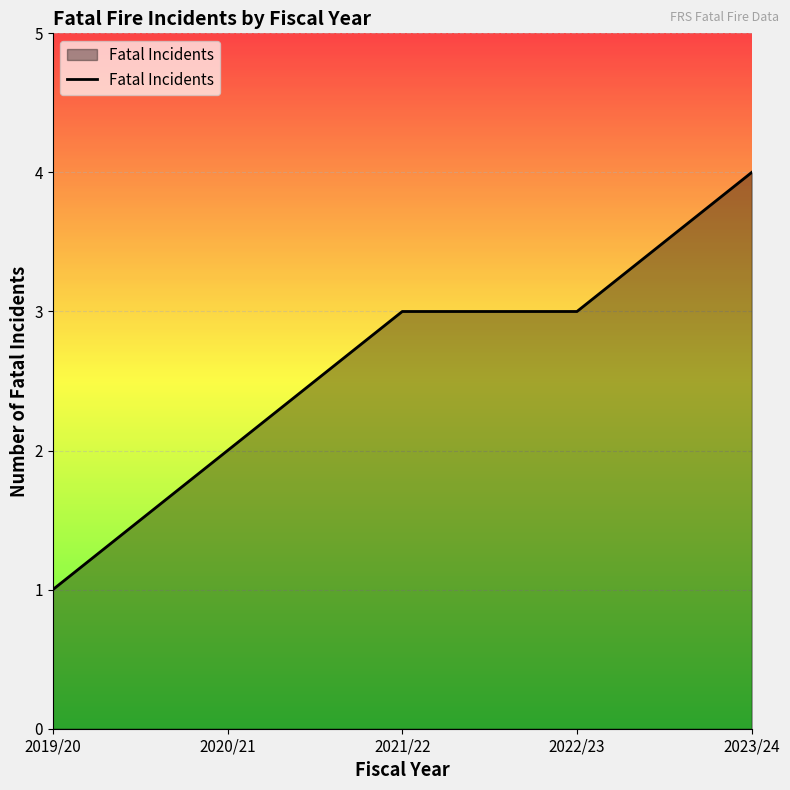

Is it true that the value at 2021/22 is 3?

True